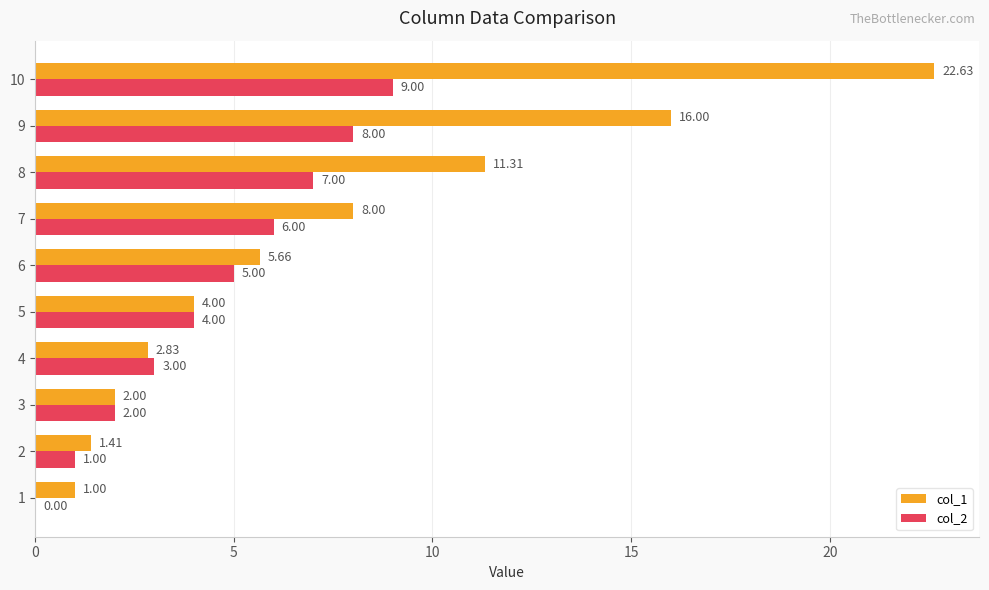

What is the sum of all col_1 values?

74.8